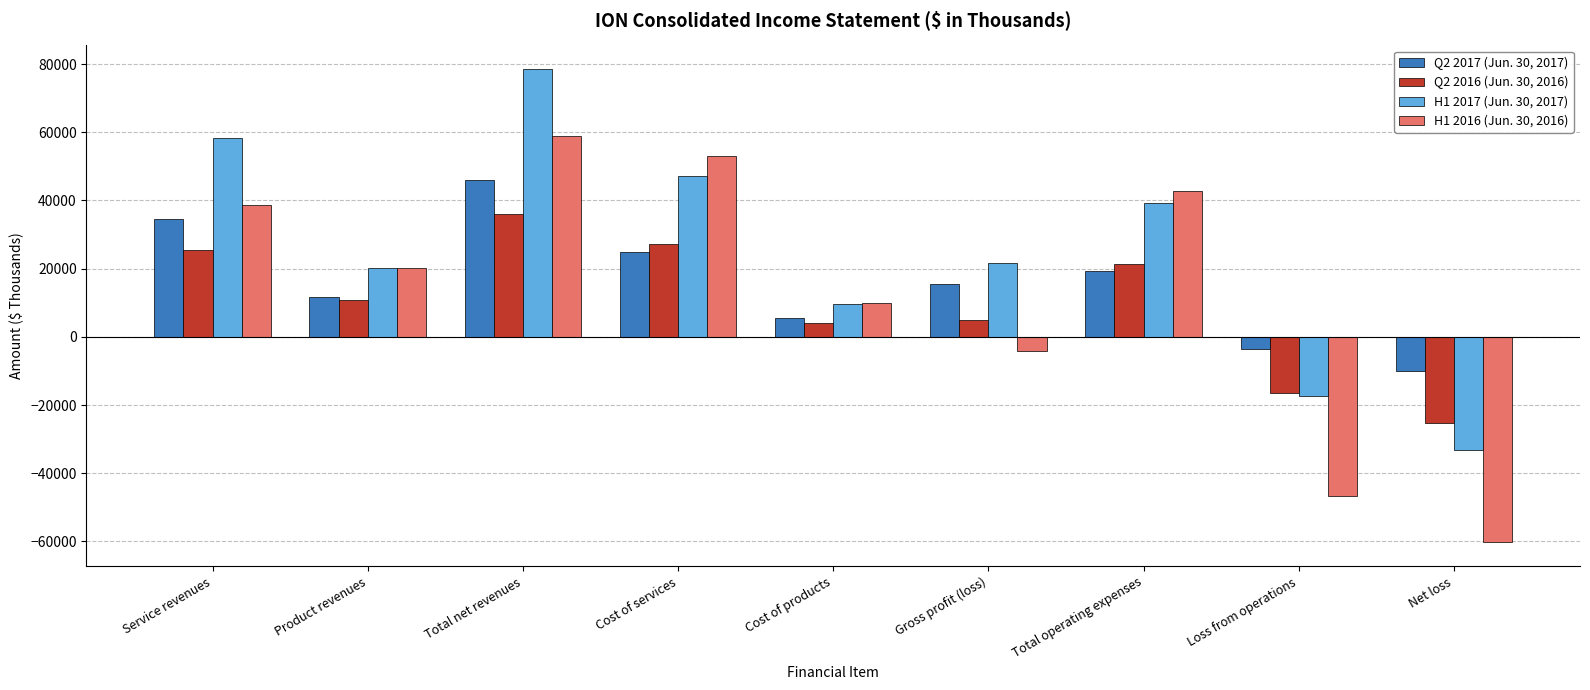

Which series has the widest spread of values?

H1 2016 (Jun. 30, 2016)